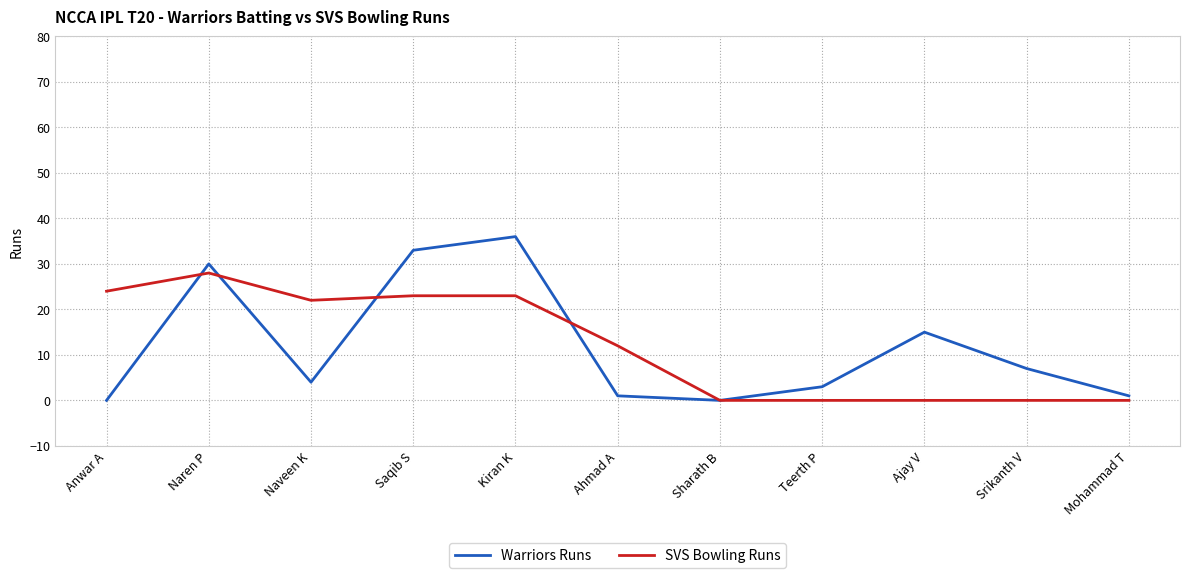

Is this an area chart (filled region under the line)?

No